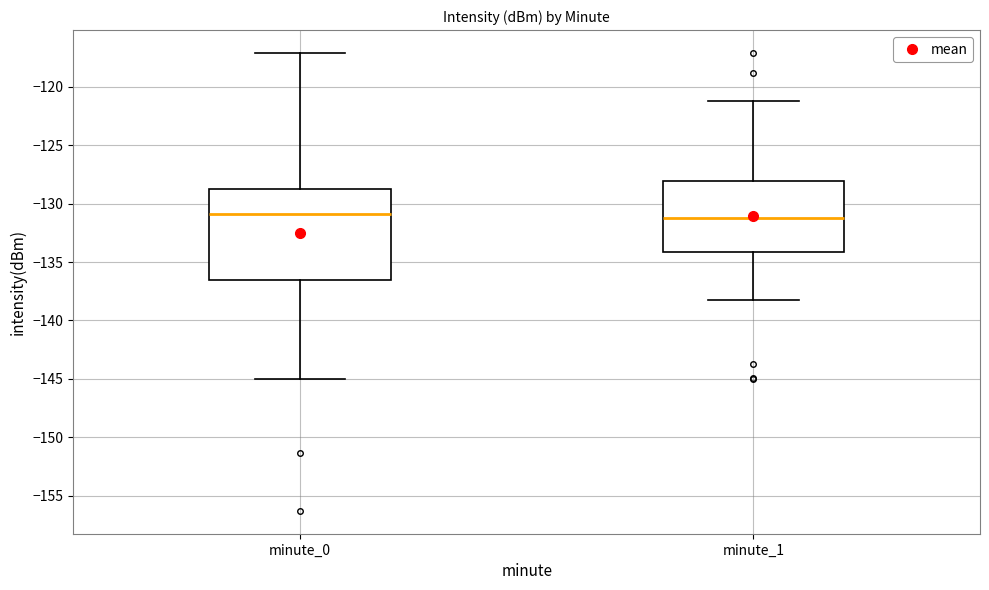

Reading left to right, transcribe this box plot: for each box, give where its median line is, the range the box spans, and where its two whiskers end, as read against the y-axis. The values are not printed on the chart, so give them approximately, as read against the axis.

minute_0: median -131.0, box -136.5 to -128.5, whiskers -145.0 to -117.0
minute_1: median -131.0, box -134.0 to -128.0, whiskers -138.0 to -121.0